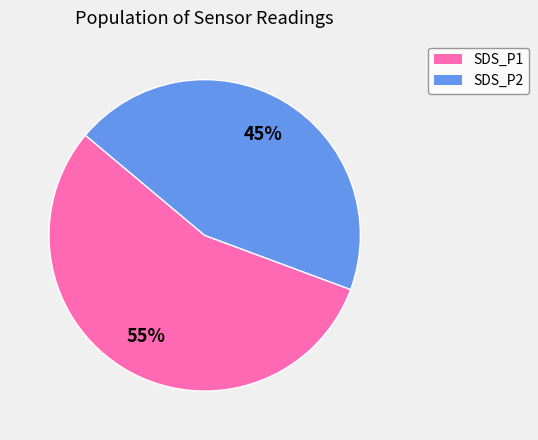

Is there any slice that represents more than half of the pie?

Yes